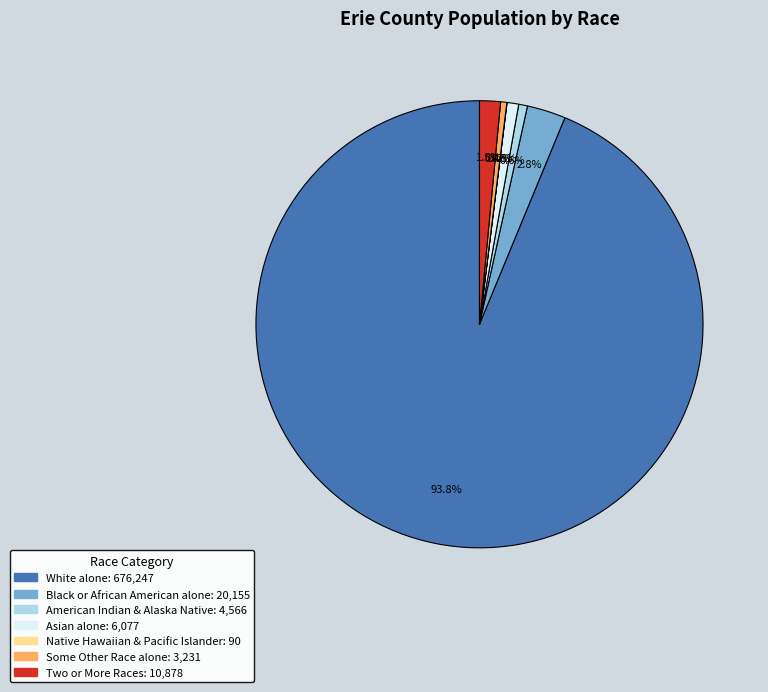

Is there any slice that represents more than half of the pie?

Yes